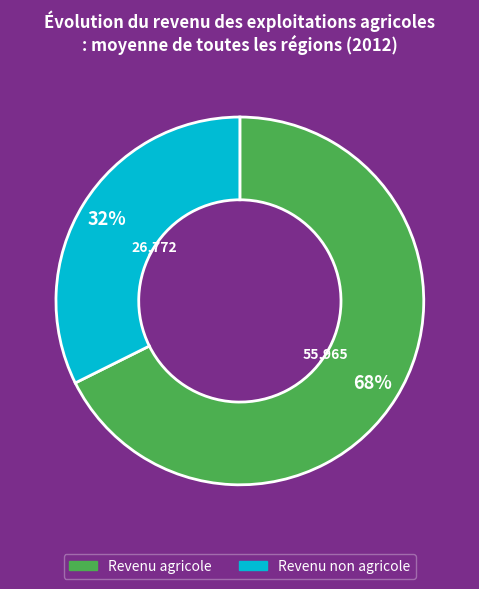

Is it true that Revenu non agricole is 19% of the pie?

False